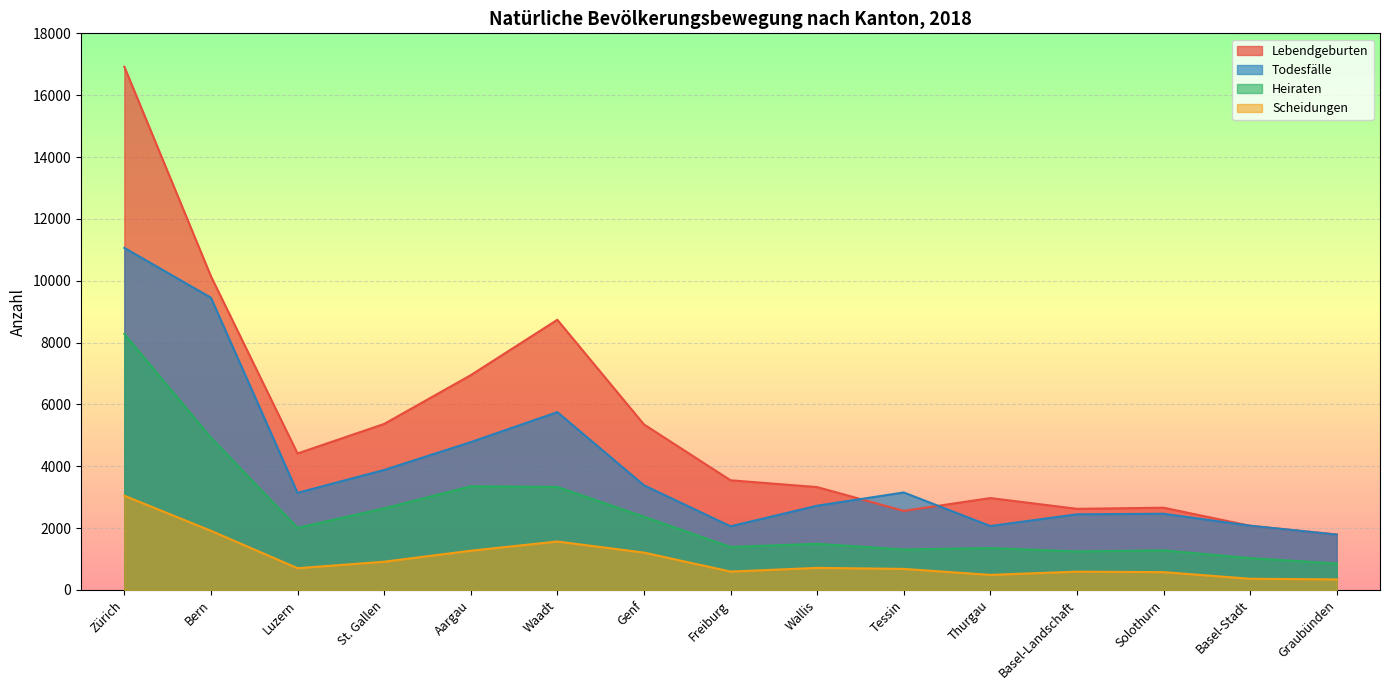

What is the maximum value shown in the chart?

16919